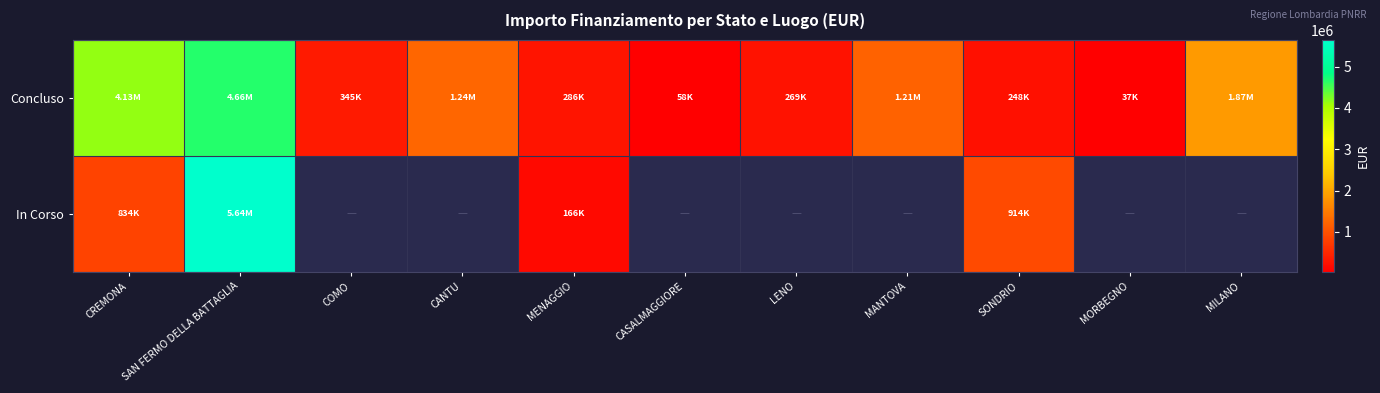

What is the sum of all Concluso values?

14348458.0